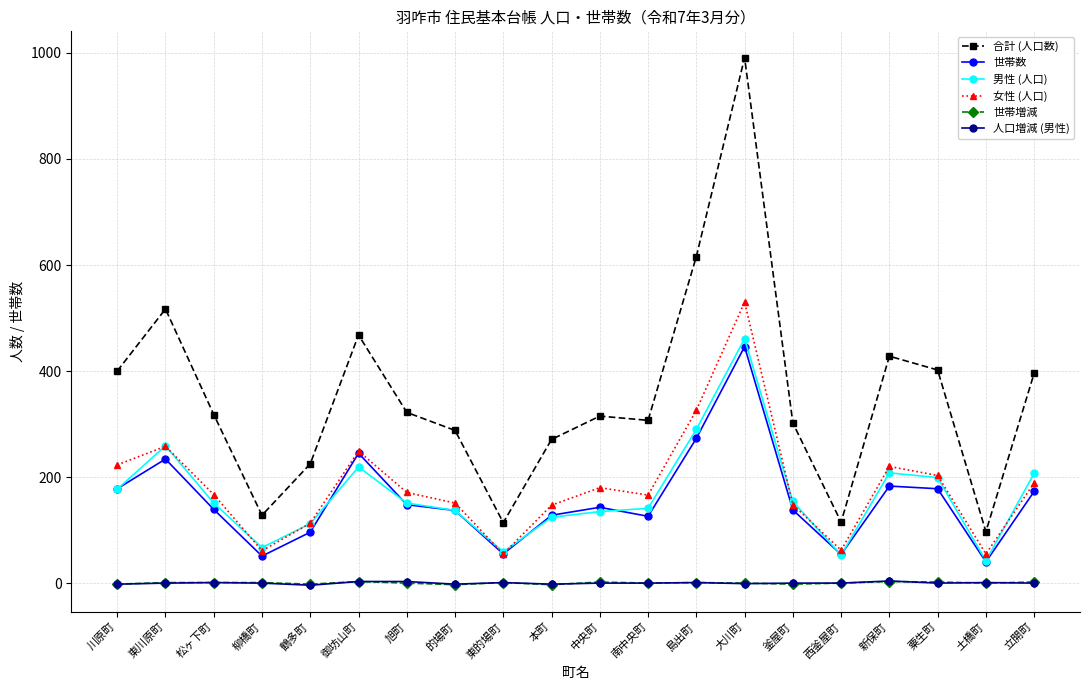

True or false: 世帯数 and 人口増減 (男性) intersect in this chart.

False